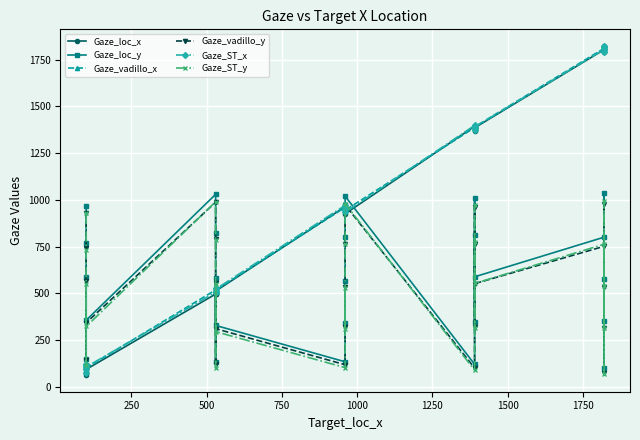

Count the number of categories in the chart.

25